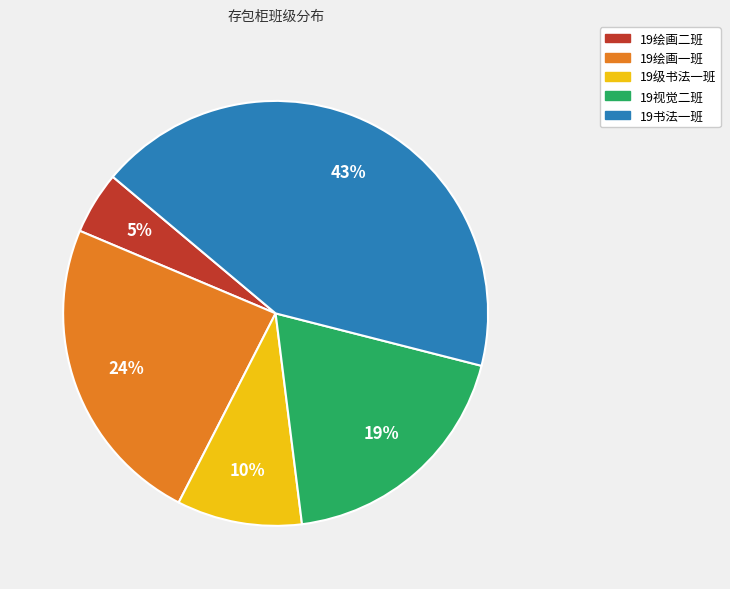

Which has a higher value, 19级书法一班 or 19视觉二班?

19视觉二班